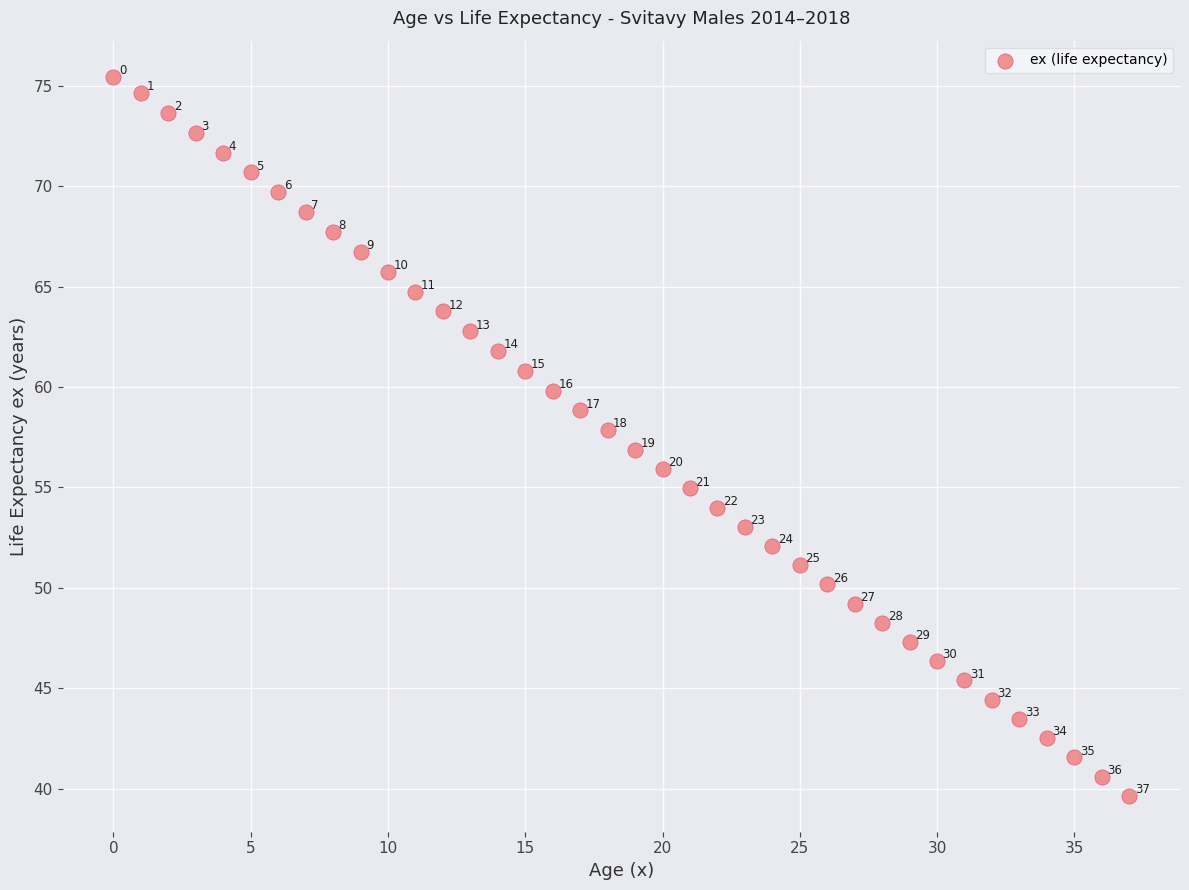

What is the range of Y values (max minus min)?

35.8